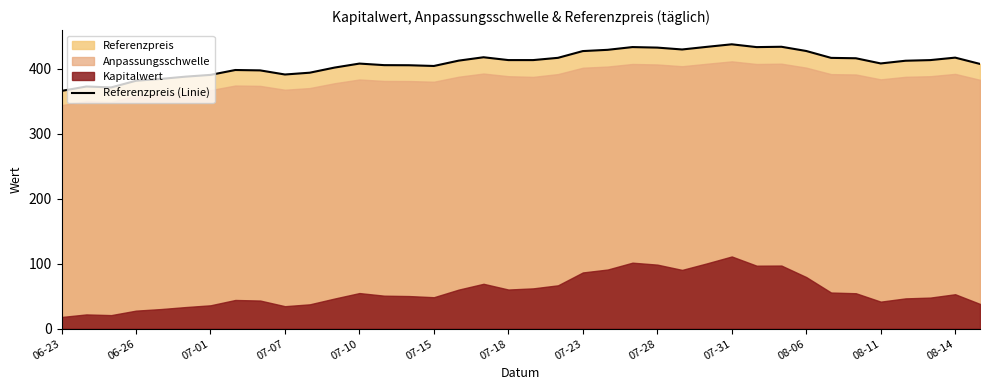

What is the highest value of the Referenzpreis (Linie) series?

438.0